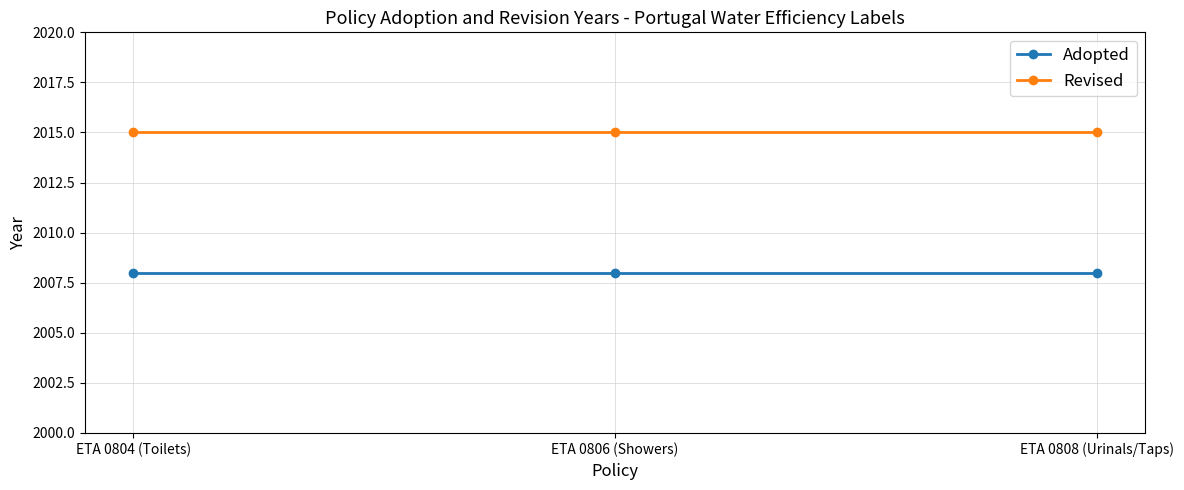

True or false: Adopted has a value of 3114 at ETA 0808 (Urinals/Taps).

False